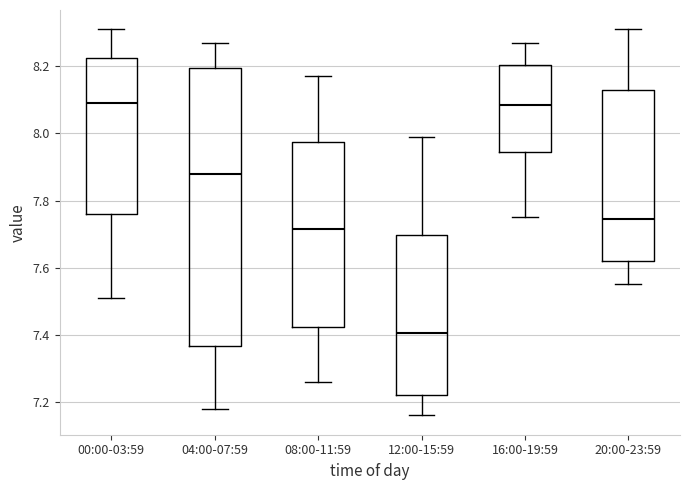

Reading left to right, transcribe this box plot: for each box, give where its median line is, the range the box spans, and where its two whiskers end, as read against the y-axis. The values are not printed on the chart, so give them approximately, as read against the axis.

00:00-03:59: median 8.10, box 7.76 to 8.22, whiskers 7.52 to 8.32
04:00-07:59: median 7.88, box 7.36 to 8.20, whiskers 7.18 to 8.28
08:00-11:59: median 7.72, box 7.42 to 7.98, whiskers 7.26 to 8.18
12:00-15:59: median 7.40, box 7.22 to 7.70, whiskers 7.16 to 8.00
16:00-19:59: median 8.08, box 7.94 to 8.20, whiskers 7.76 to 8.28
20:00-23:59: median 7.74, box 7.62 to 8.14, whiskers 7.56 to 8.32